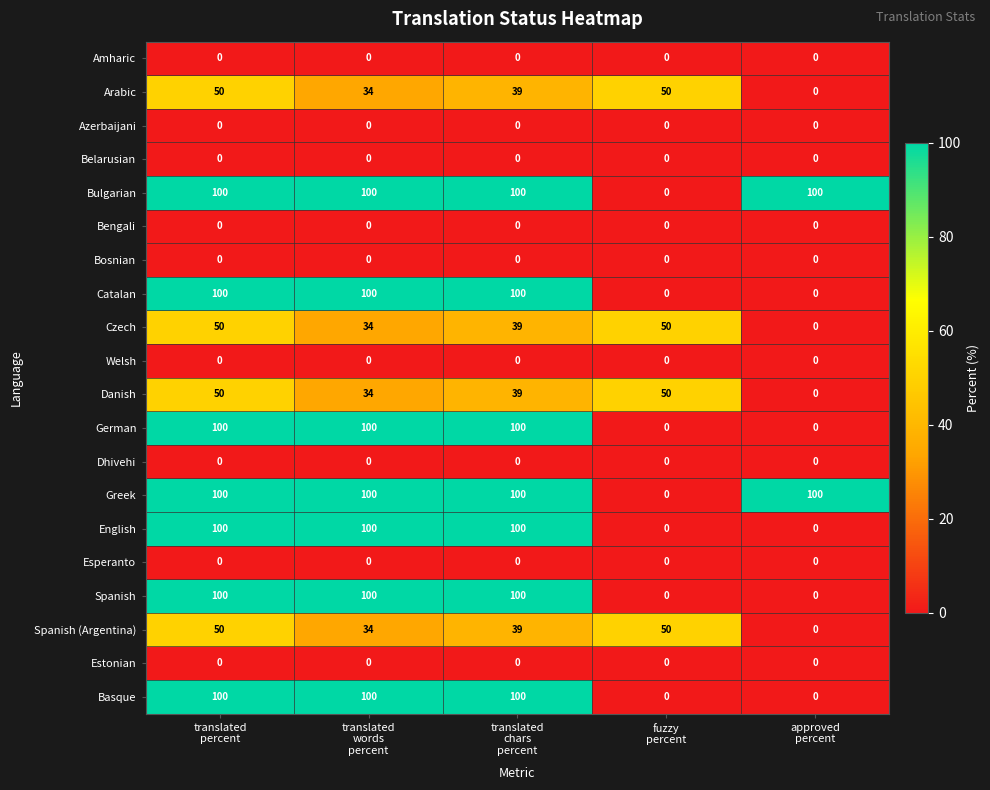

What is the difference between the highest and lowest values at translated
chars
percent?

100